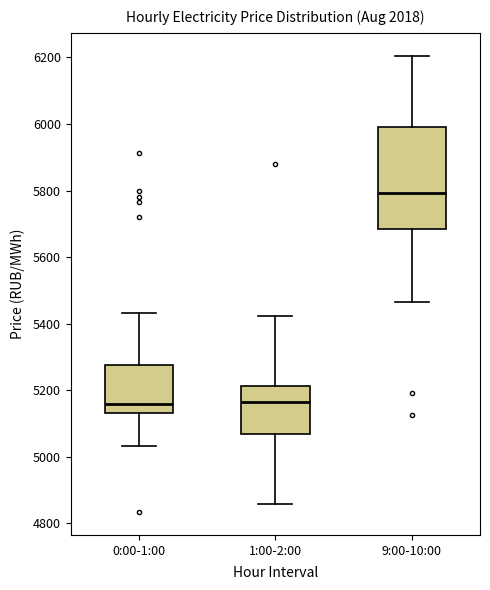

Comparing the boxes themselves (not the whiskers), which one is the tallest?

9:00-10:00